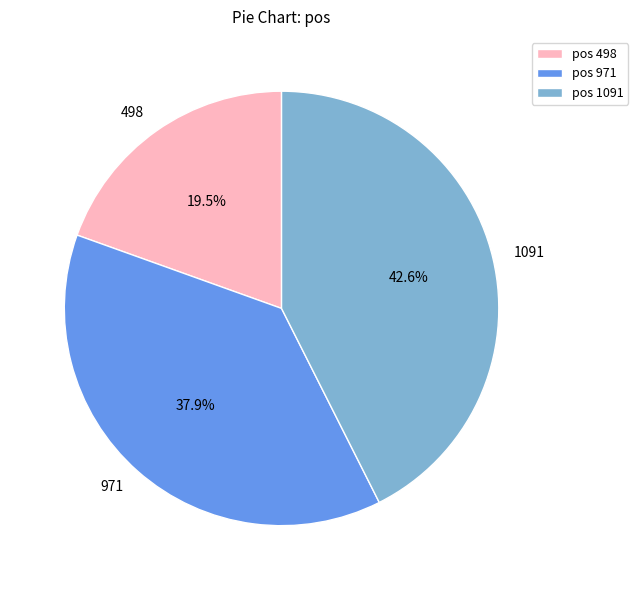

How many segments does this pie chart have?

3